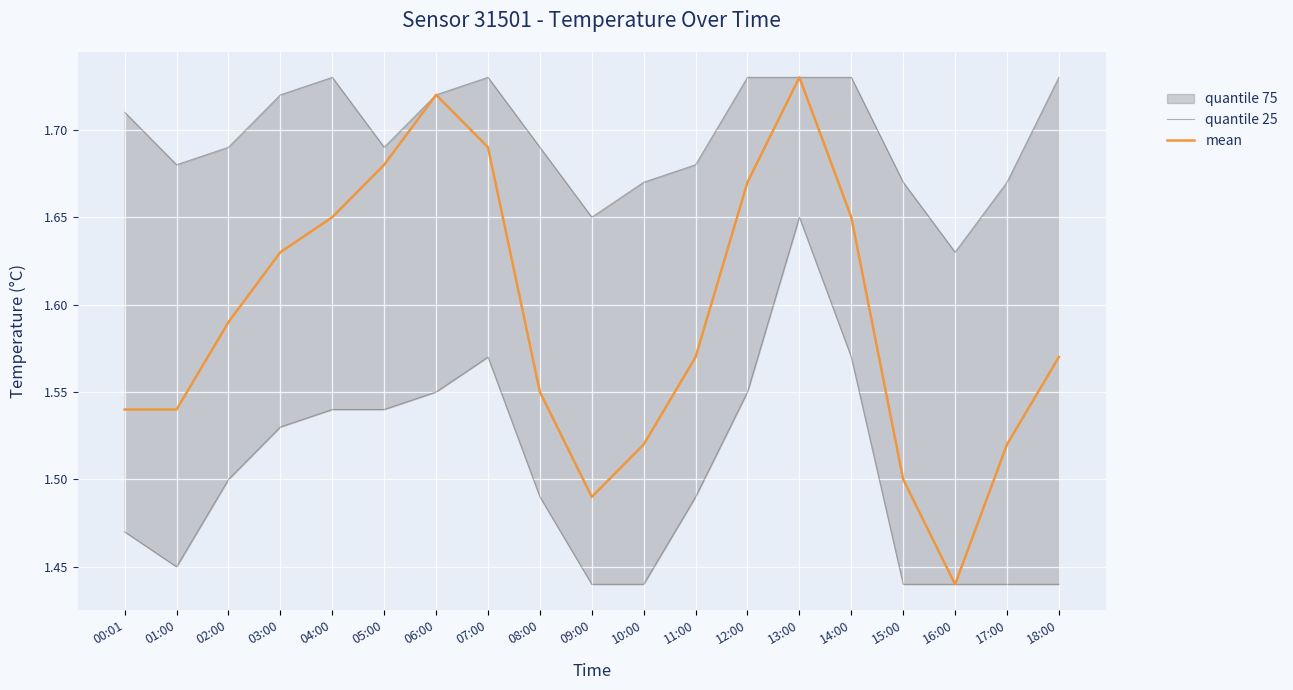

What is the highest value of the mean series?

1.7